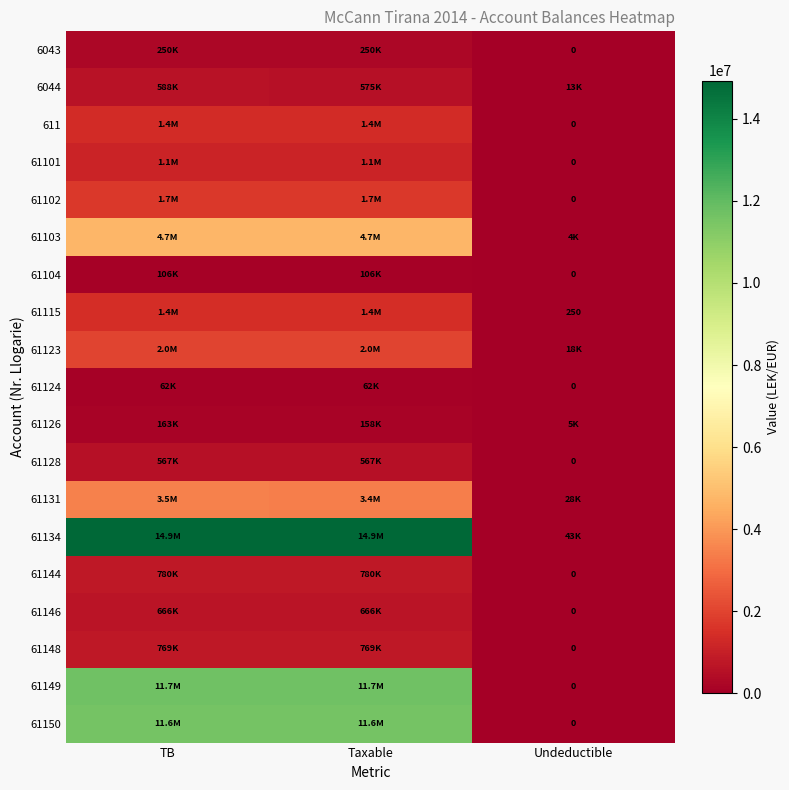

Is the value of 611 at Taxable greater than the value of 61124 at Taxable?

Yes